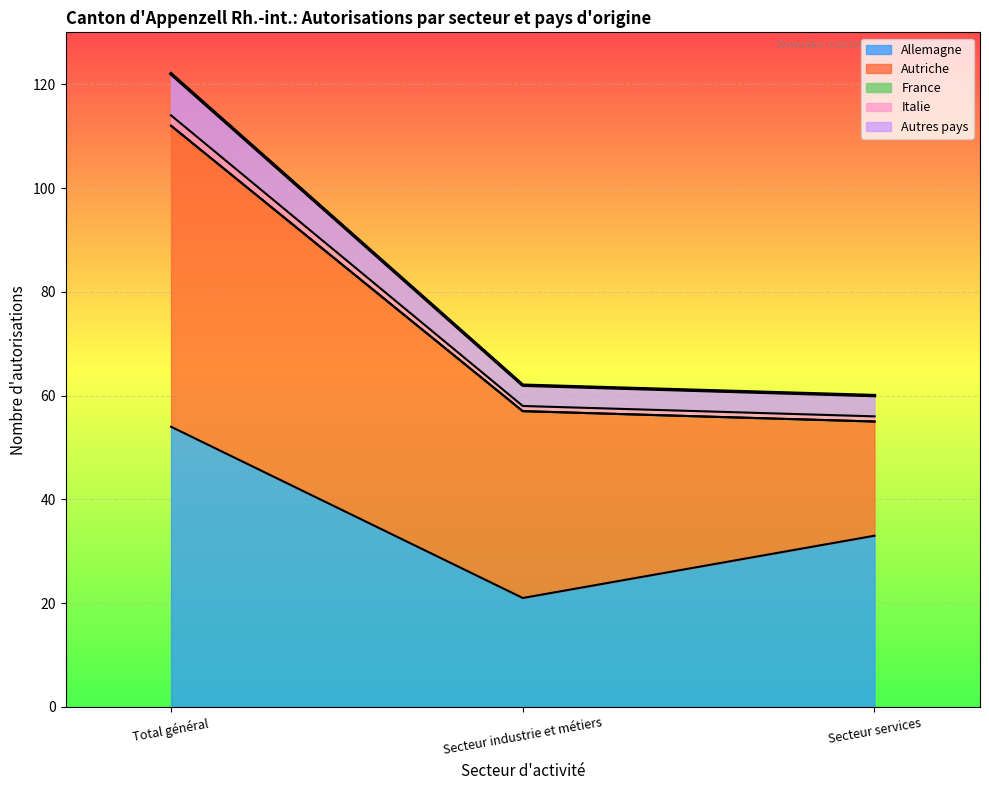

What is the maximum value for Allemagne?

54